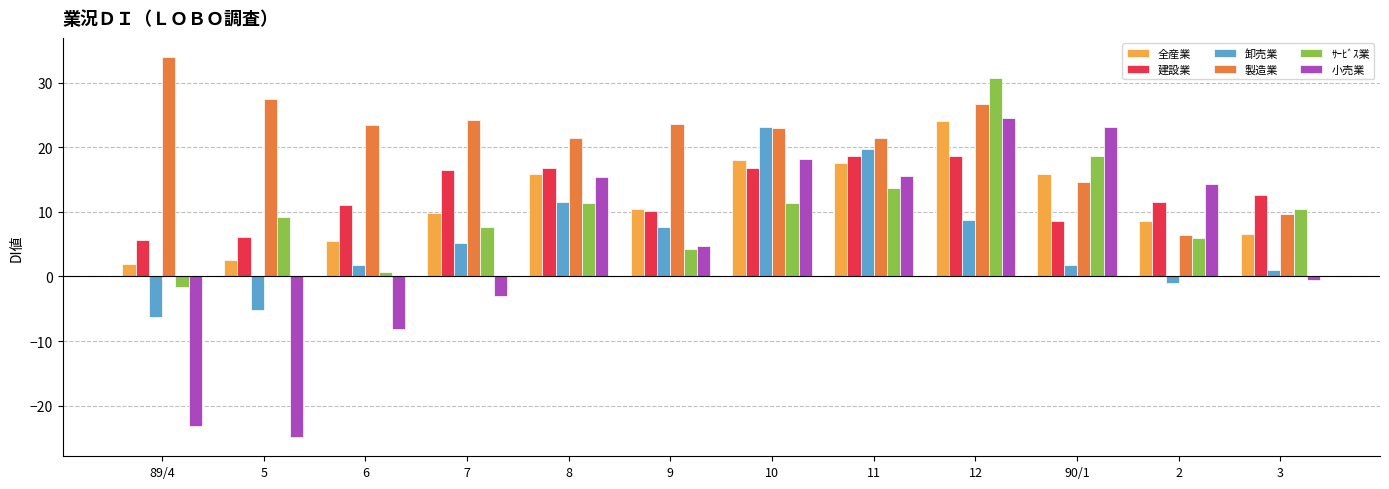

Is it true that 小売業 equals 24.6 at 12?

True